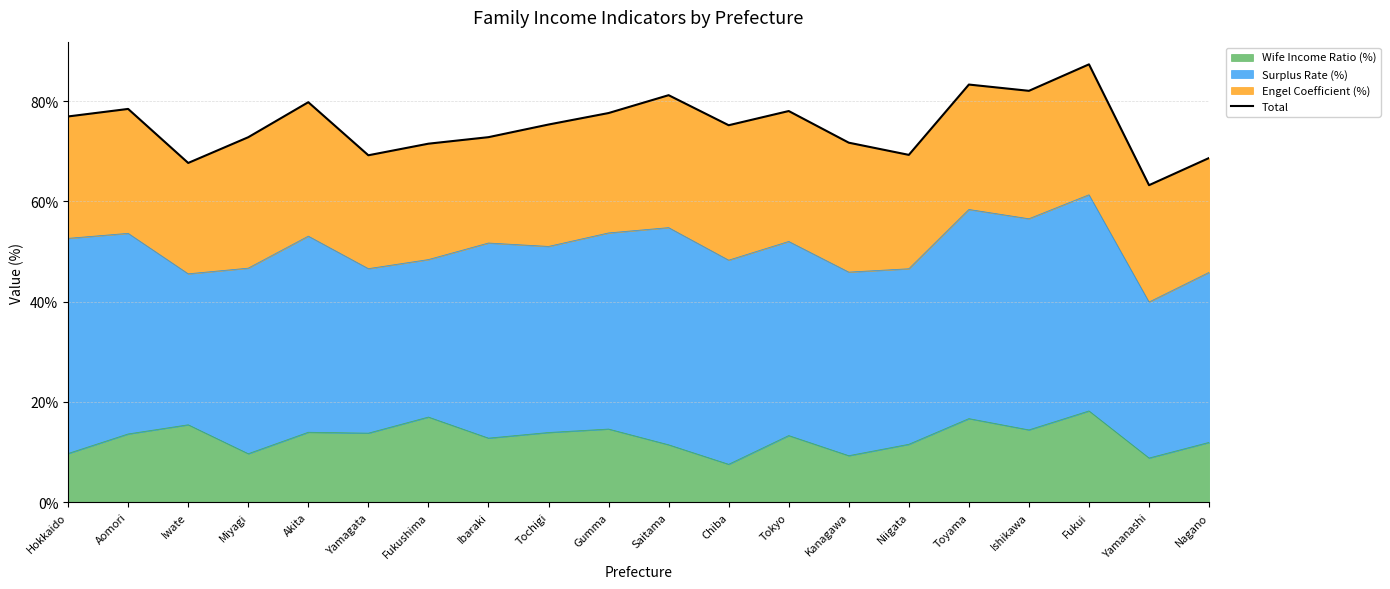

Reading left to right, extract all data points from this chart.

76.9	78.4	67.7	72.8	79.8	69.2	71.5	72.8	75.3	77.6	81.2	75.2	78.0	71.7	69.3	83.3	82.0	87.3	63.2	68.6